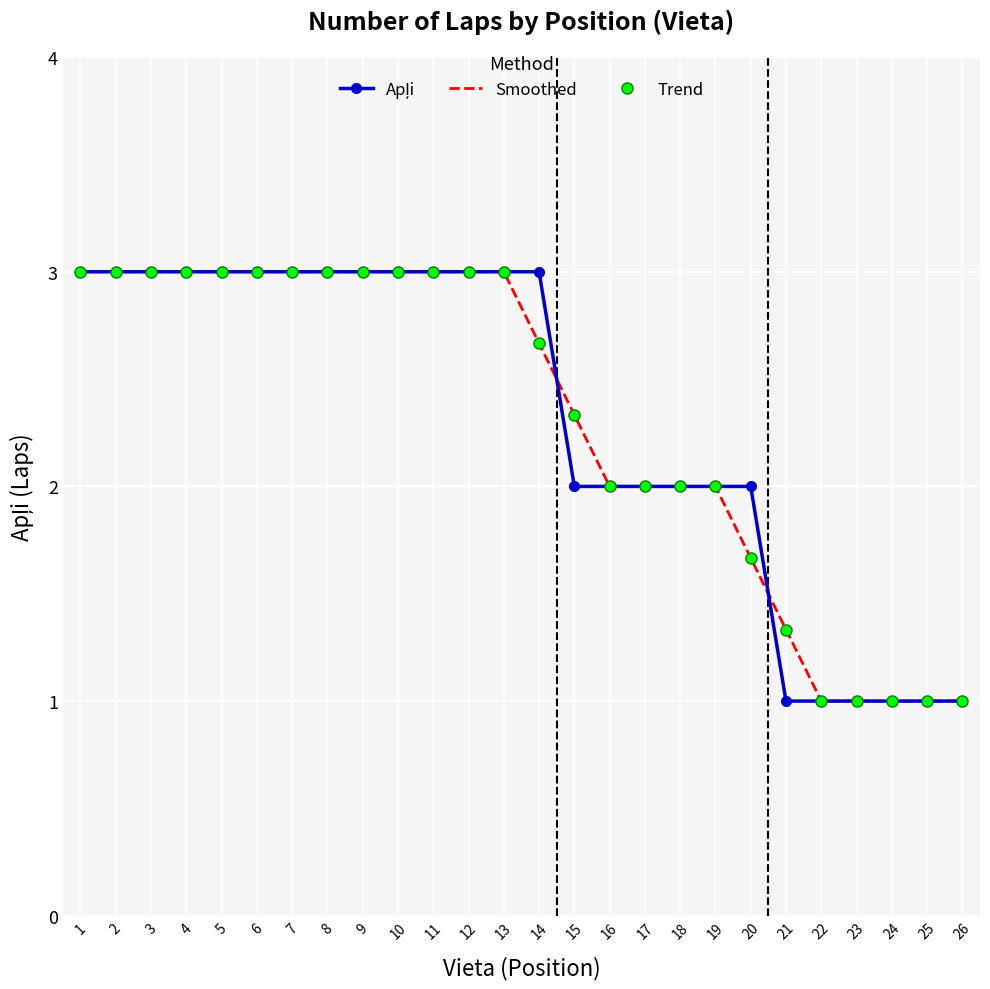

List the series in order of their peak value, lowest first.

Apļi, Smoothed, Trend